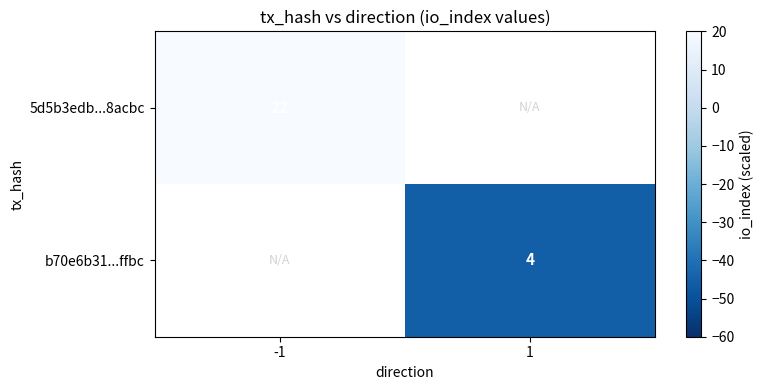

True or false: 5d5b3edb...8acbc has a value of 6 at -1.

False